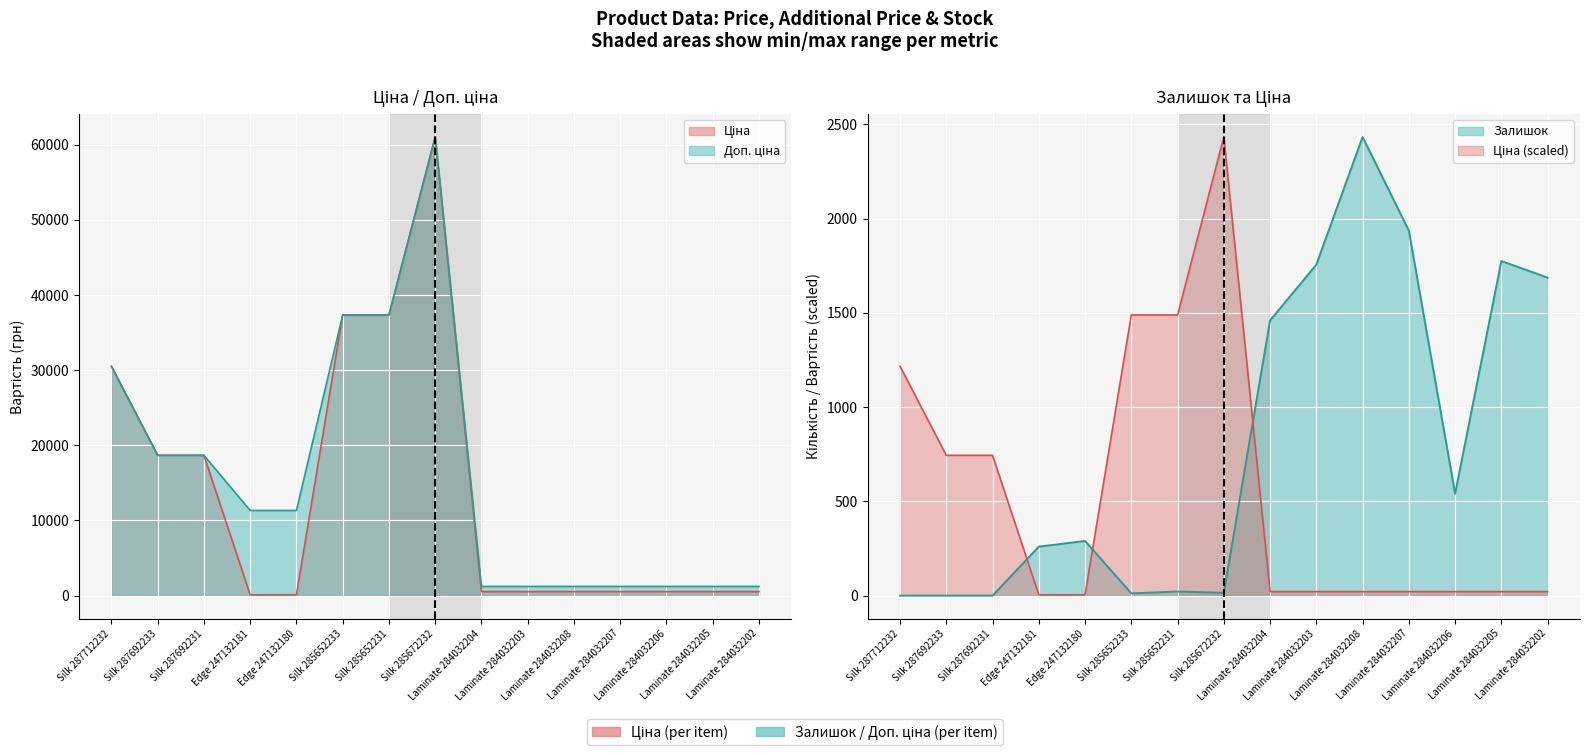

Is the value of Ціна at Silk 287692233 greater than the value of Залишок at Laminate 284032204?

Yes